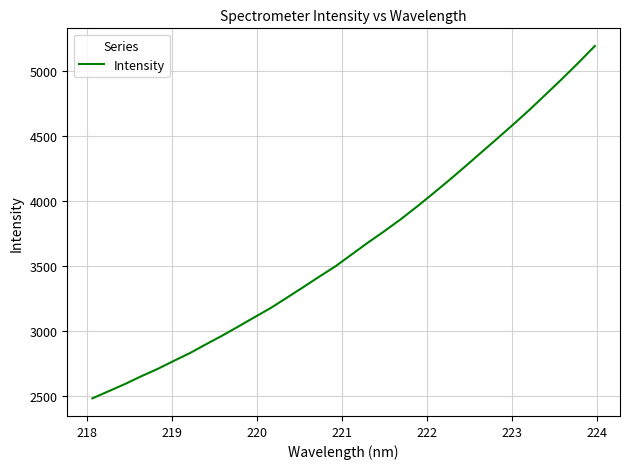

What is the difference between the maximum and minimum values?

2708.1